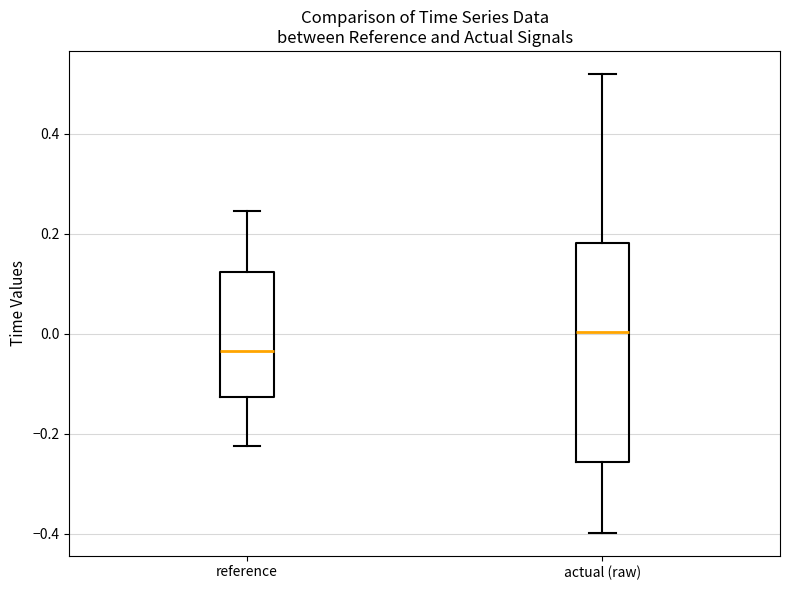

Reading left to right, transcribe this box plot: for each box, give where its median line is, the range the box spans, and where its two whiskers end, as read against the y-axis. The values are not printed on the chart, so give them approximately, as read against the axis.

reference: median -0.04, box -0.12 to 0.12, whiskers -0.22 to 0.24
actual (raw): median 0.00, box -0.26 to 0.18, whiskers -0.40 to 0.52